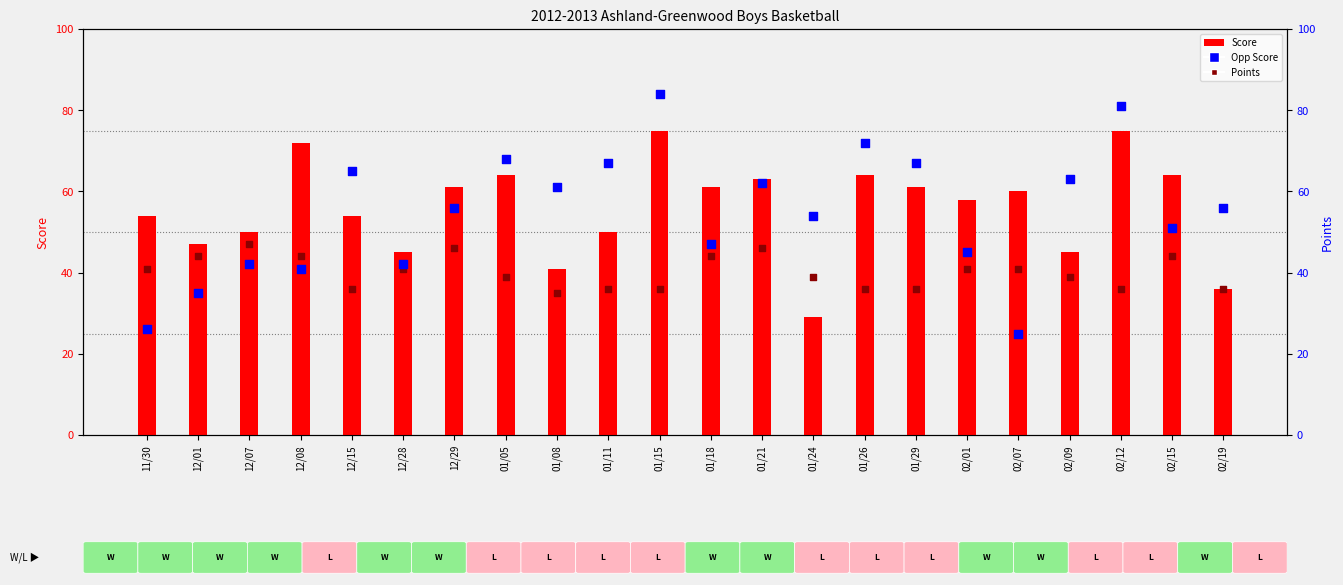

At which category is the sum across all series the highest?

01/15